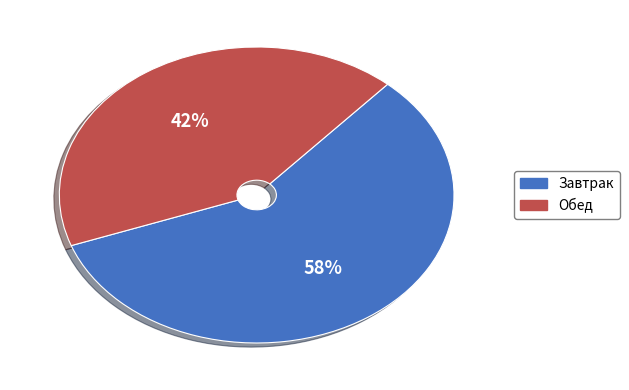

Is there any slice that represents more than half of the pie?

Yes